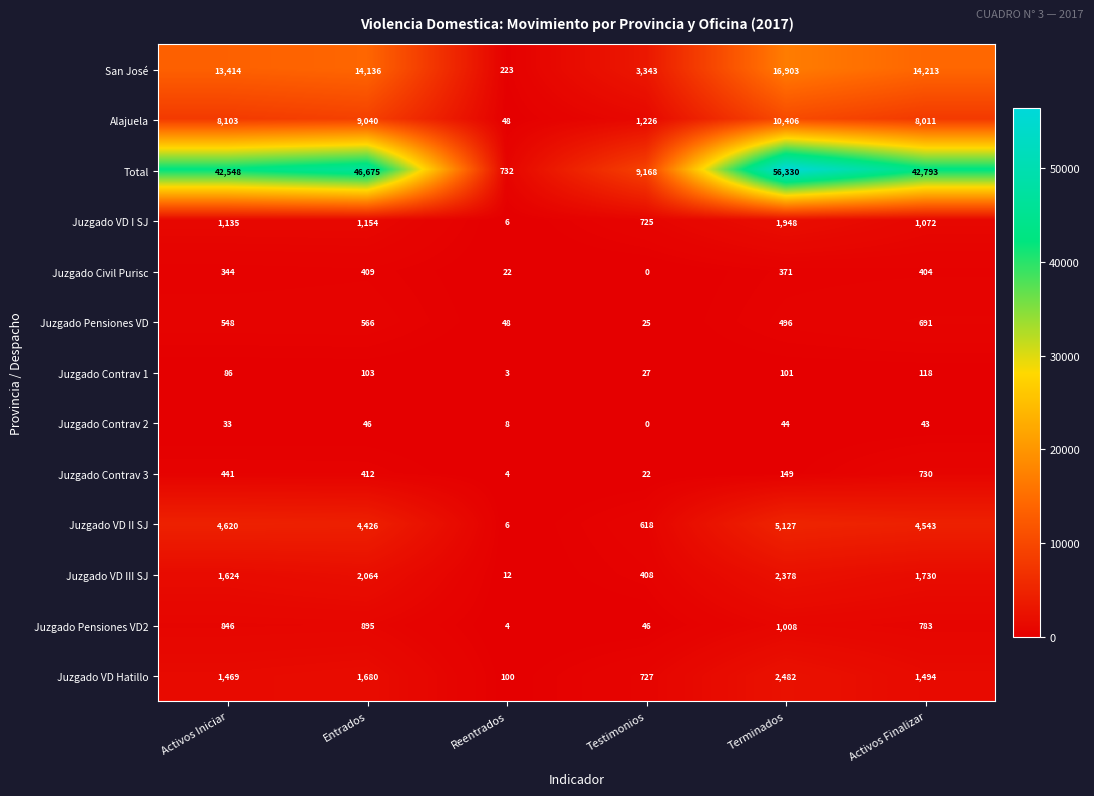

Where is Juzgado Contrav 3 nearest to the value 367?

Entrados